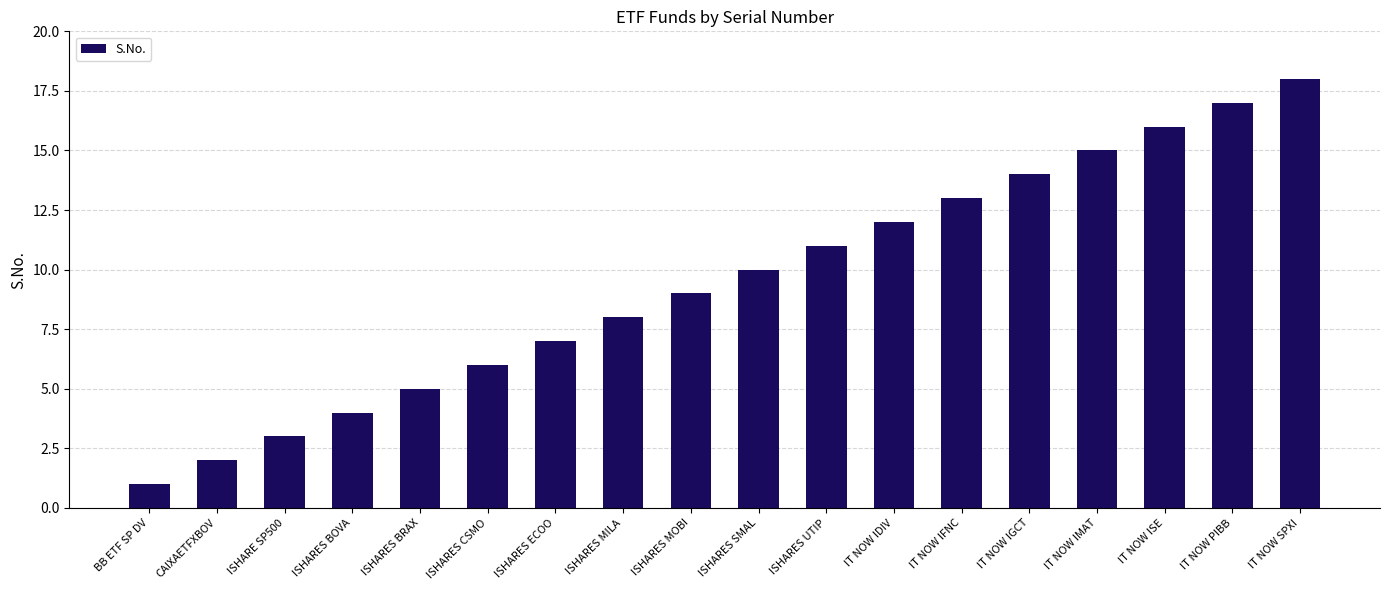

At which label is the value closest to 9?

ISHARES MOBI